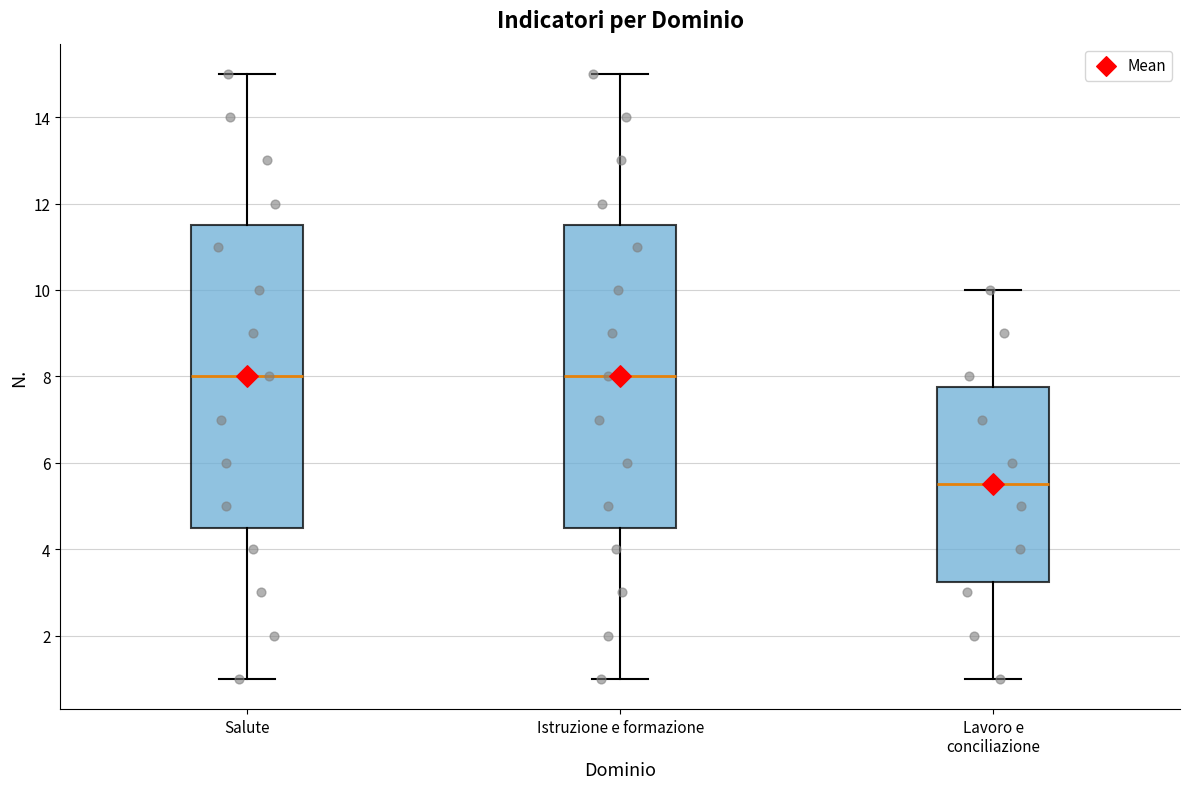

Reading left to right, read every box against the y-axis: the position of its median line, the range the box covers, and the ends of its whiskers. The values are not printed on the chart, so give them approximately, as read against the axis.

Salute: median 8.0, box 4.6 to 11.6, whiskers 1.0 to 15.0
Istruzione e formazione: median 8.0, box 4.6 to 11.6, whiskers 1.0 to 15.0
Lavoro e conciliazione: median 5.6, box 3.2 to 7.8, whiskers 1.0 to 10.0